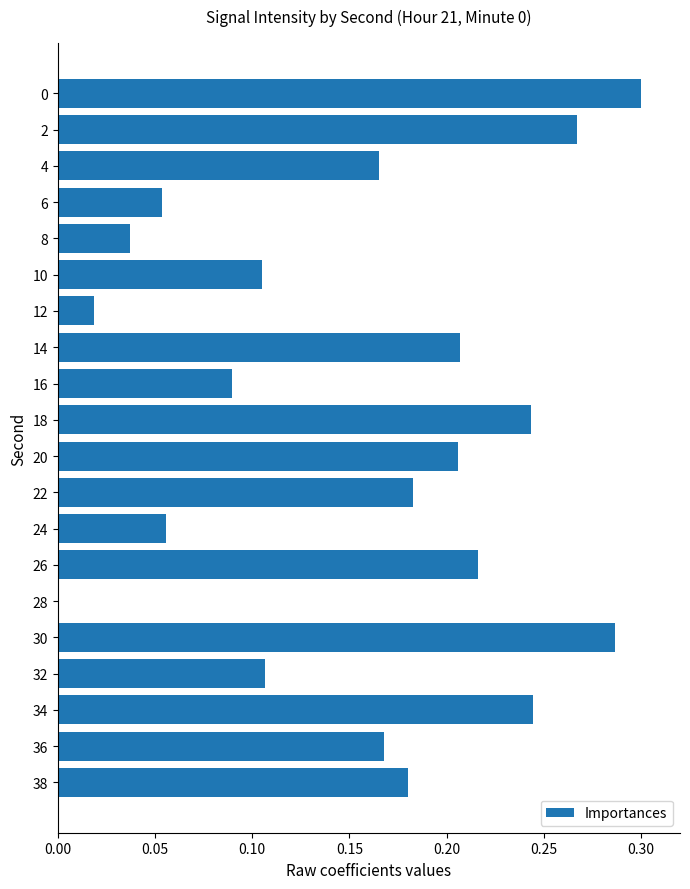

Which has a higher value, 30 or 36?

30